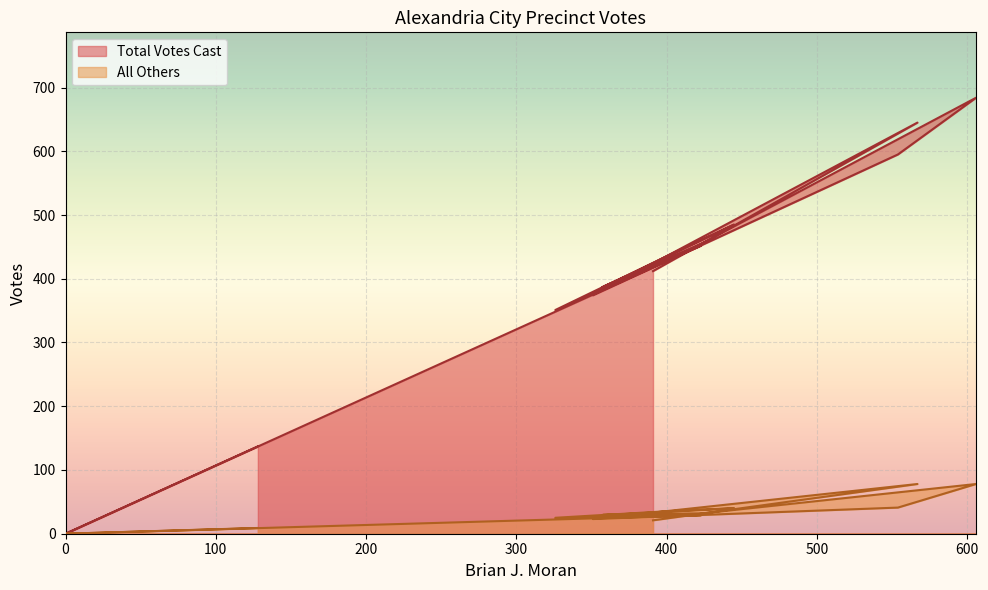

At which label does Total Votes Cast reach its peak?

606